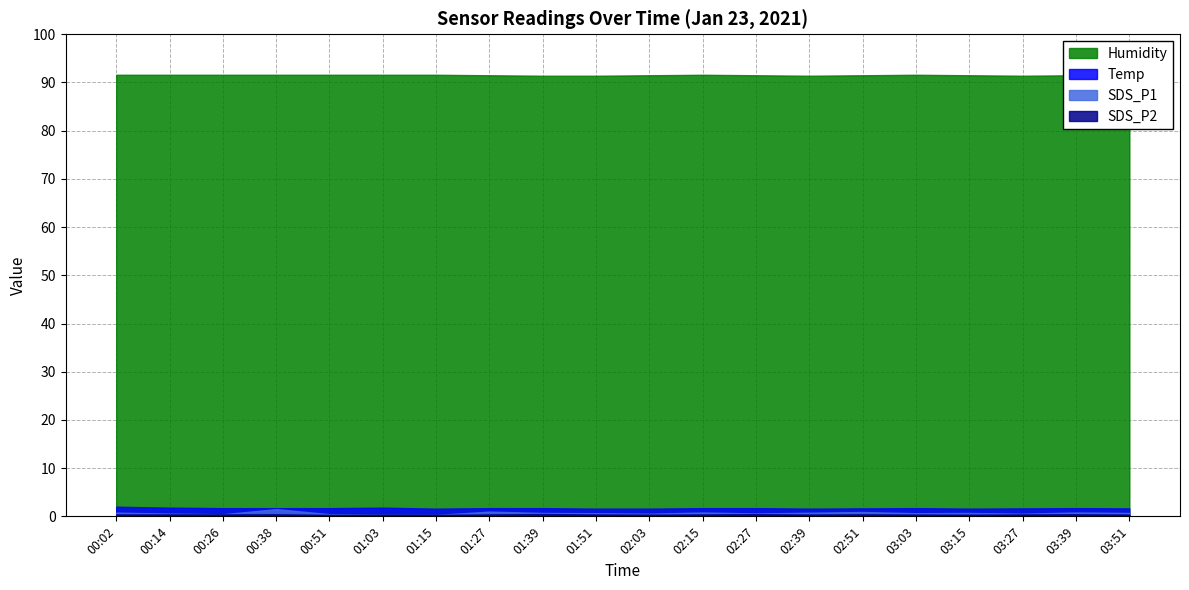

How many interior local valleys does the Temp series have?

3